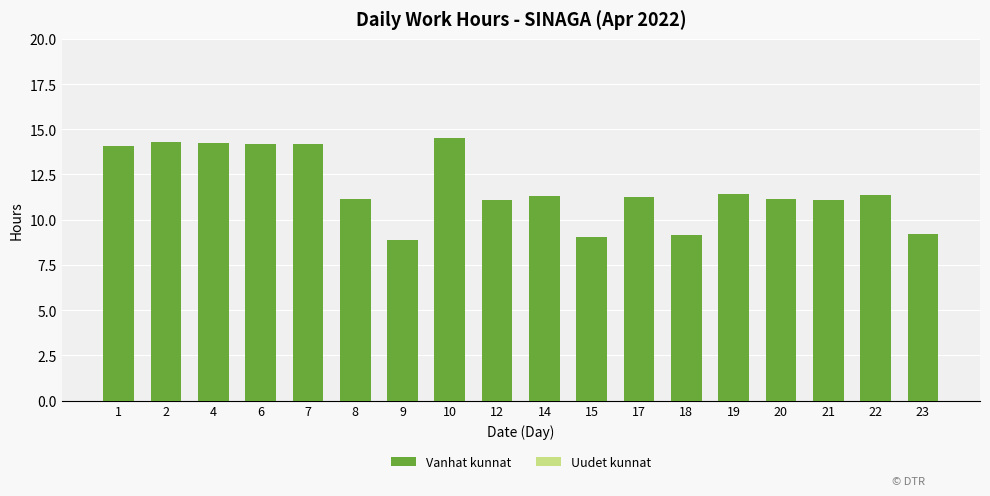

How many distinct data groups are displayed?

1